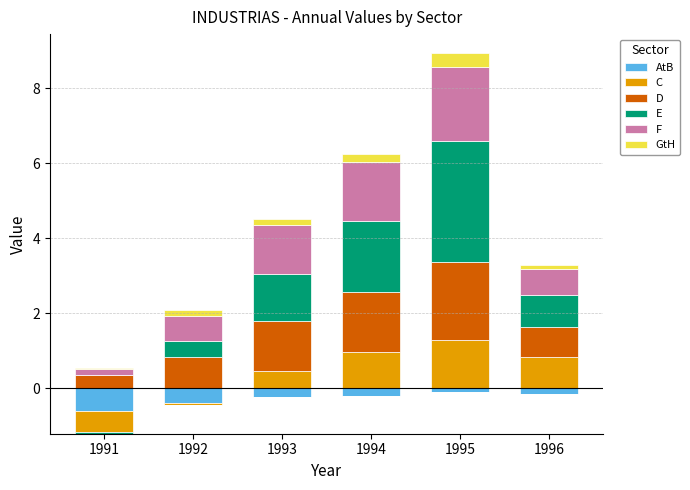

At which label is E closest to 1?

1996